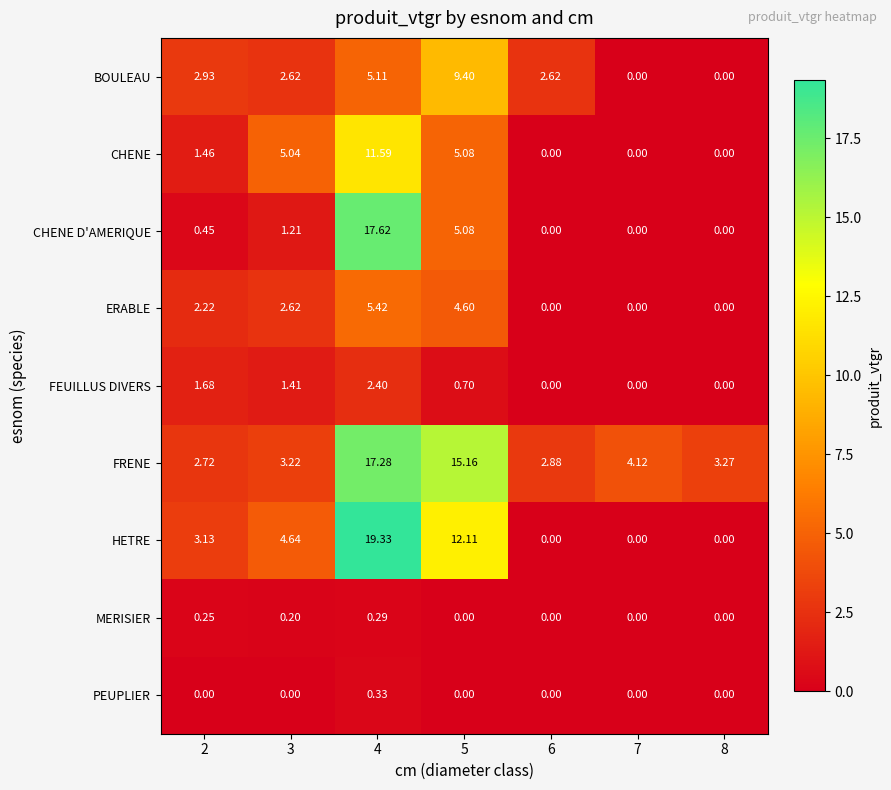

Which series has the largest total across all categories?

FRENE